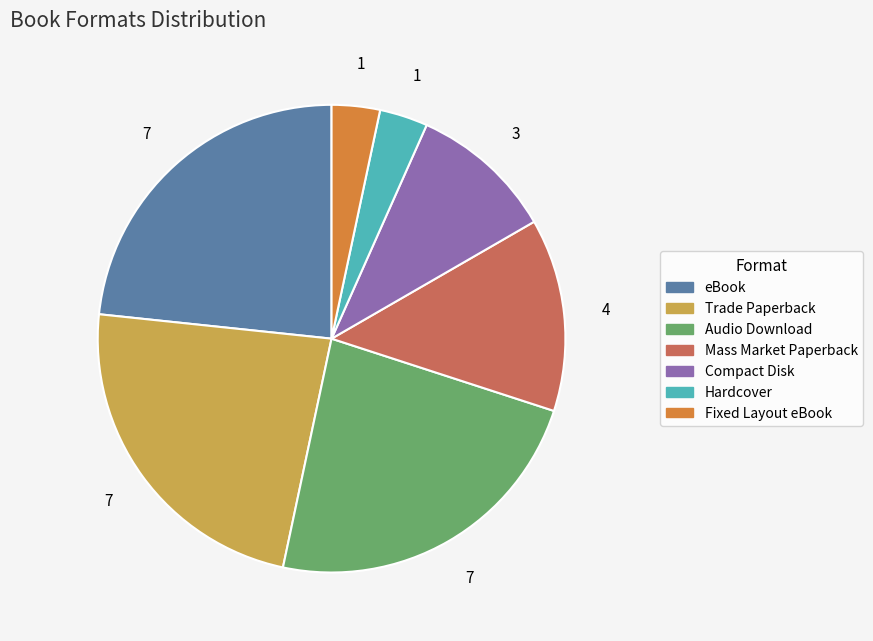

Is it true that Audio Download is 29% of the pie?

False